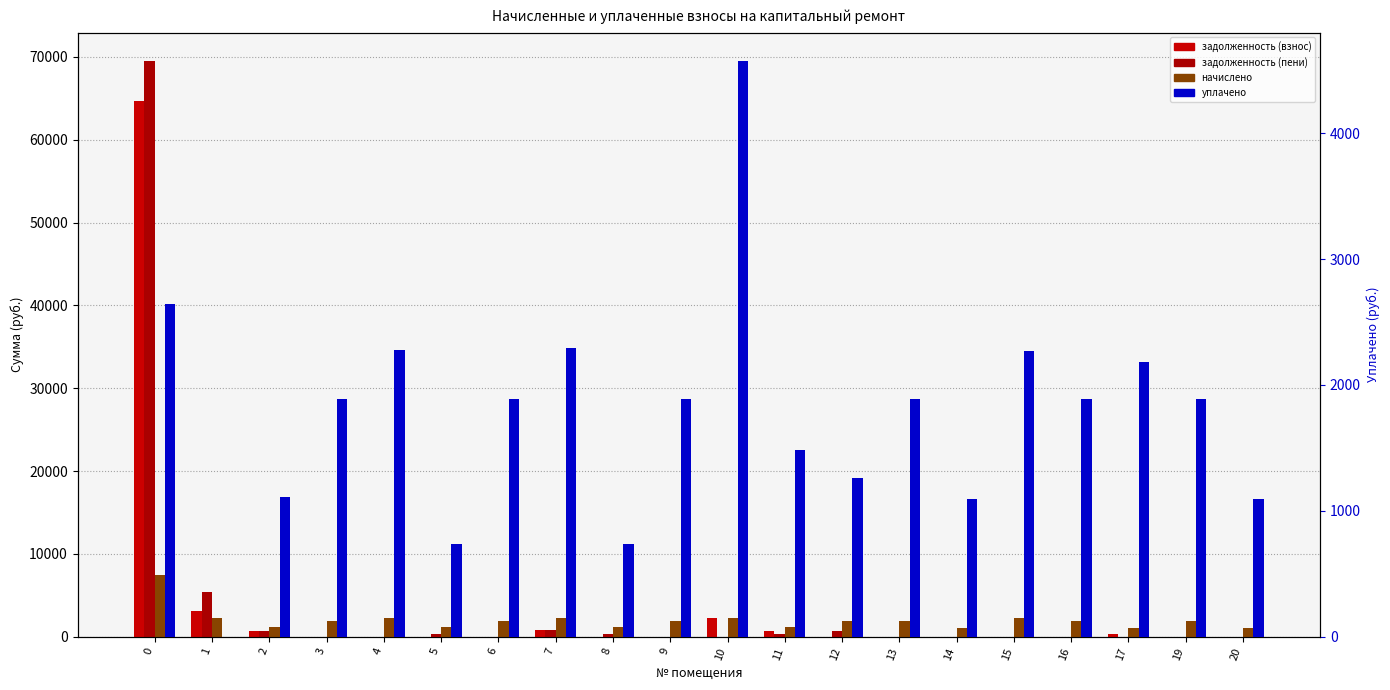

What is the difference between the уплачено values at 14 and 0?

1551.0